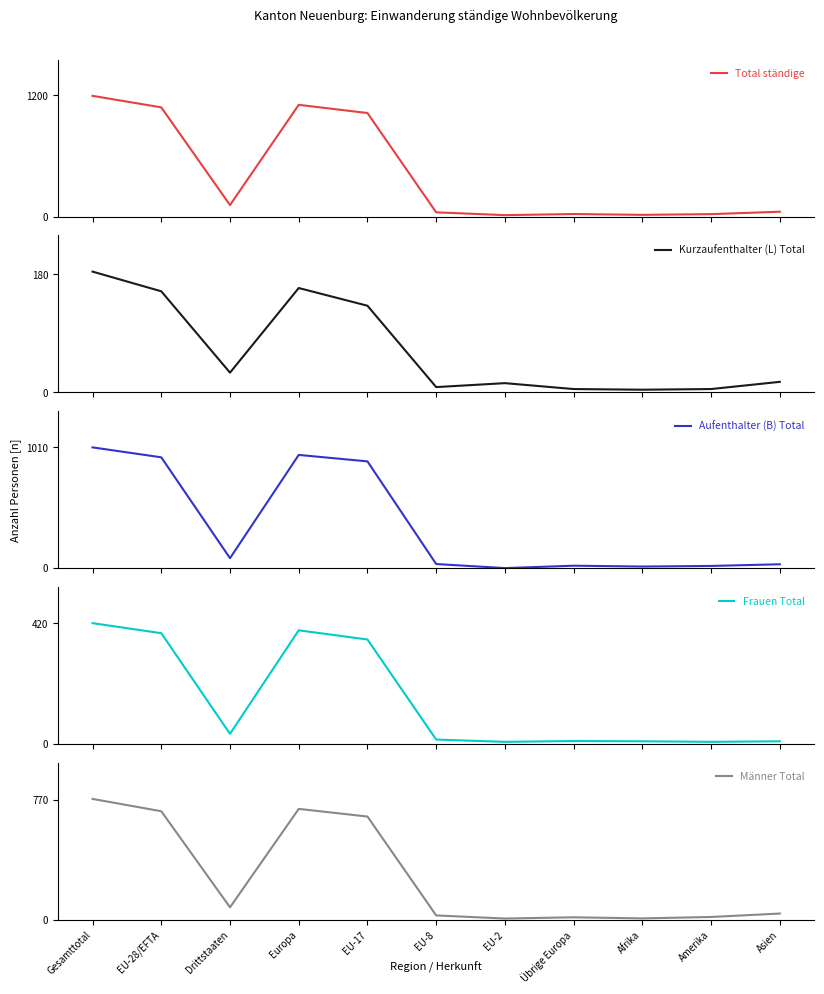

Reading left to right, transcribe all the data shown in this chart.

Total ständige: Gesamttotal=1195	EU-28/EFTA=1081	Drittstaaten=114	Europa=1106	EU-17=1025	EU-8=42	EU-2=14	Übrige Europa=25	Afrika=17	Amerika=24	Asien=48
Kurzaufenthalter (L) Total: Gesamttotal=184	EU-28/EFTA=154	Drittstaaten=30	Europa=159	EU-17=132	EU-8=8	EU-2=14	Übrige Europa=5	Afrika=4	Amerika=5	Asien=16
Aufenthalter (B) Total: Gesamttotal=1009	EU-28/EFTA=926	Drittstaaten=83	Europa=946	EU-17=892	EU-8=34	EU-2=0	Übrige Europa=20	Afrika=13	Amerika=18	Asien=32
Frauen Total: Gesamttotal=421	EU-28/EFTA=386	Drittstaaten=35	Europa=396	EU-17=364	EU-8=15	EU-2=7	Übrige Europa=10	Afrika=9	Amerika=7	Asien=9
Männer Total: Gesamttotal=774	EU-28/EFTA=695	Drittstaaten=79	Europa=710	EU-17=661	EU-8=27	EU-2=7	Übrige Europa=15	Afrika=8	Amerika=17	Asien=39